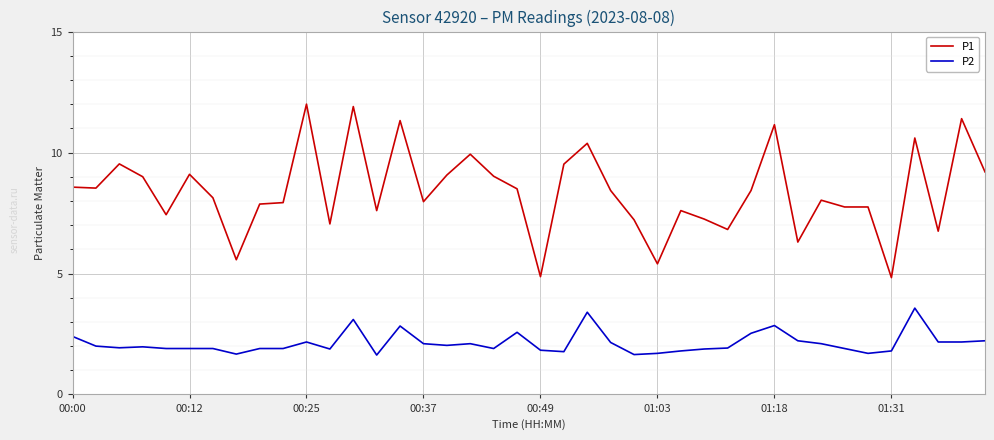

How many lines are shown in the chart?

2